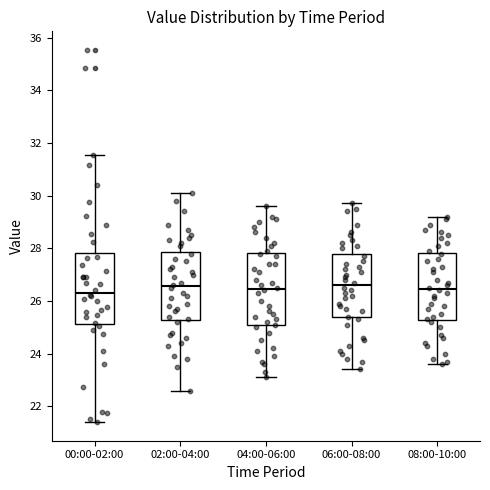

Where is the lower edge of the box for 08:00-10:00 on the y-axis? The values are not printed on the chart, so give them approximately, as read against the axis.

25.2